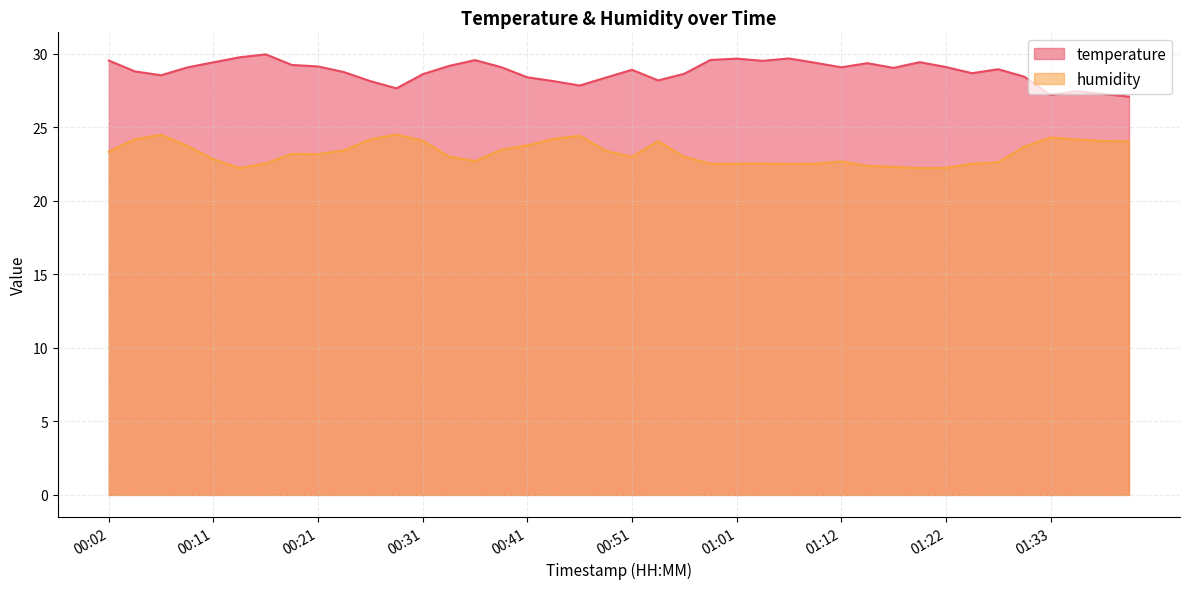

Which series has the widest spread of values?

temperature